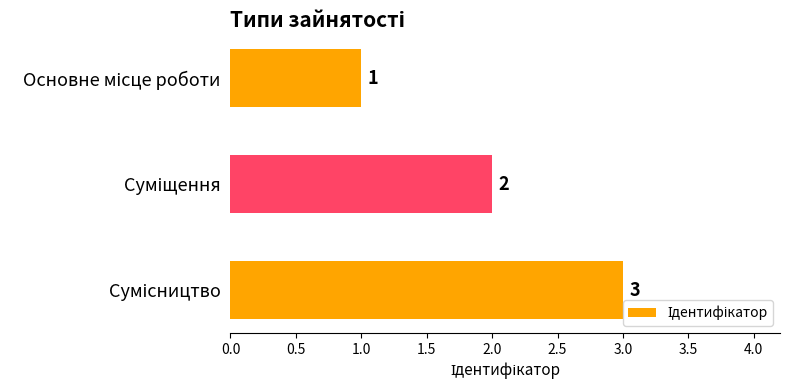

What is the sum of all values?

6